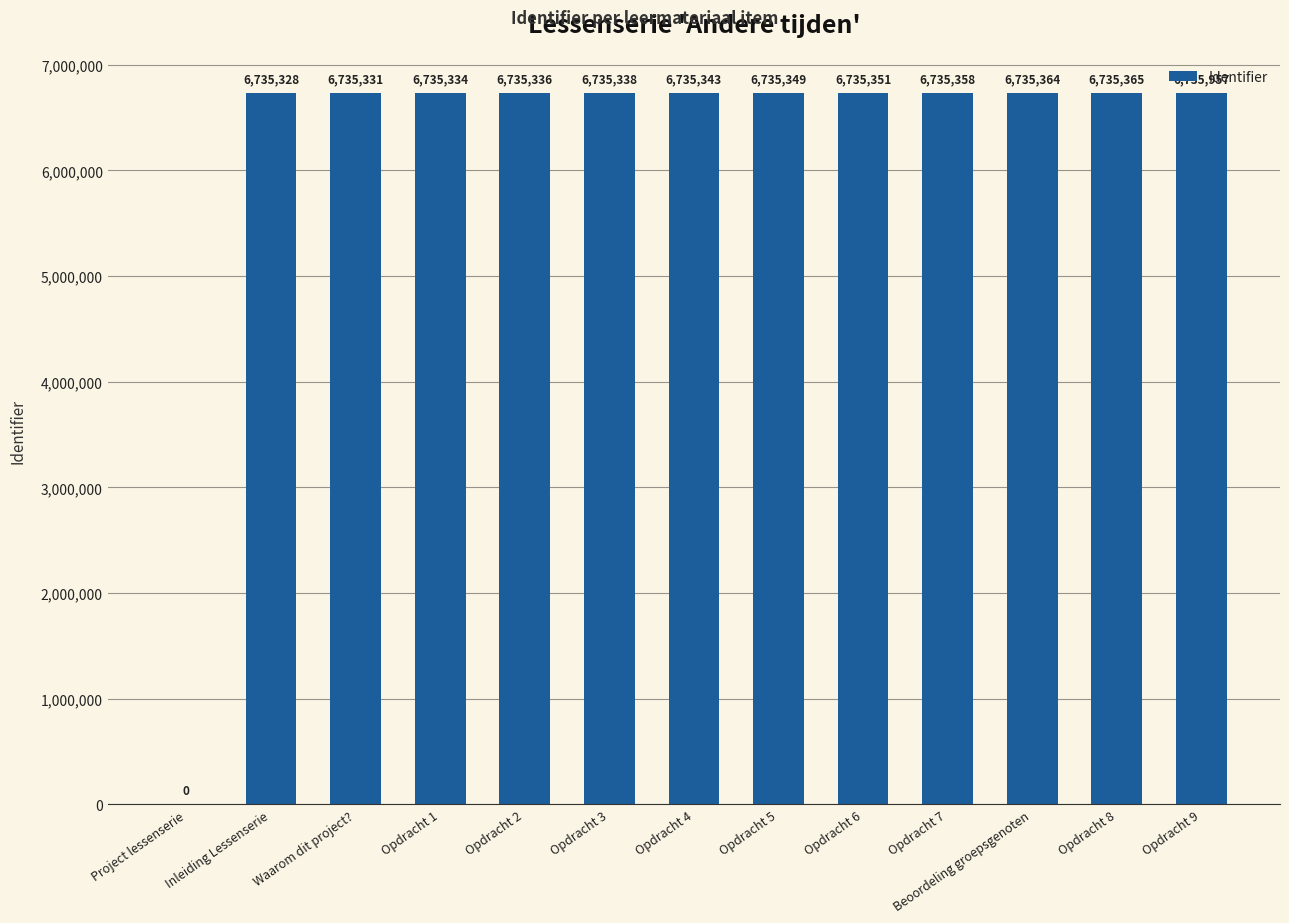

Which has a higher value, Waarom dit project? or Project lessenserie?

Waarom dit project?